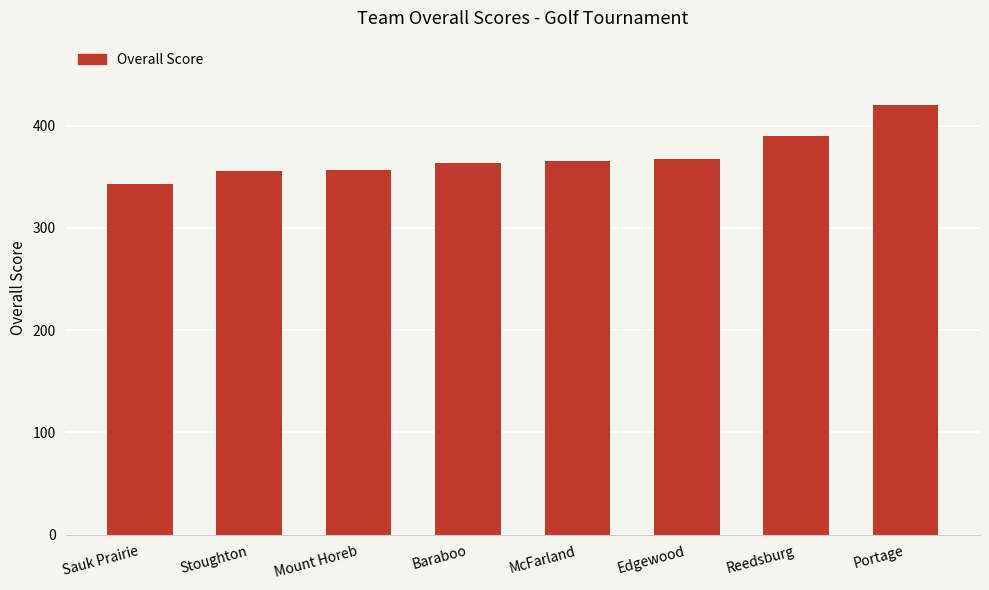

Count the number of data series in this chart.

1